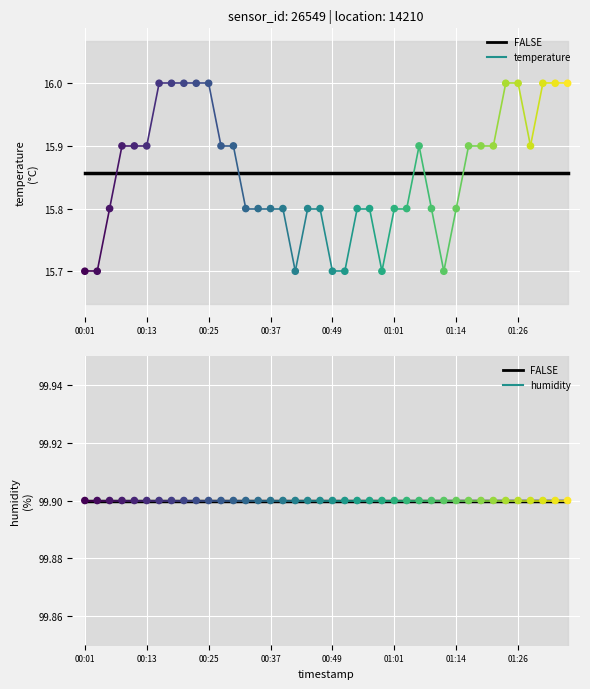

Is the value of temperature at 00:13 greater than the value of humidity at 00:01?

No